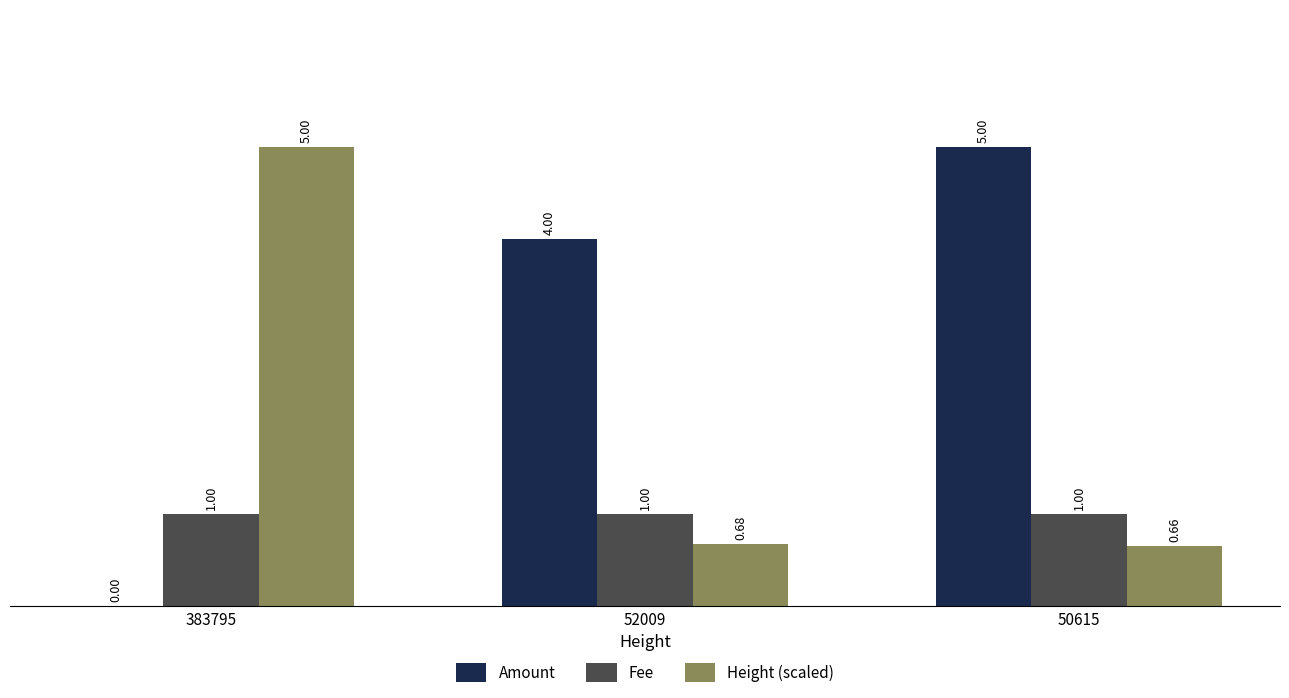

Where is Height (scaled) nearest to the value 2?

52009